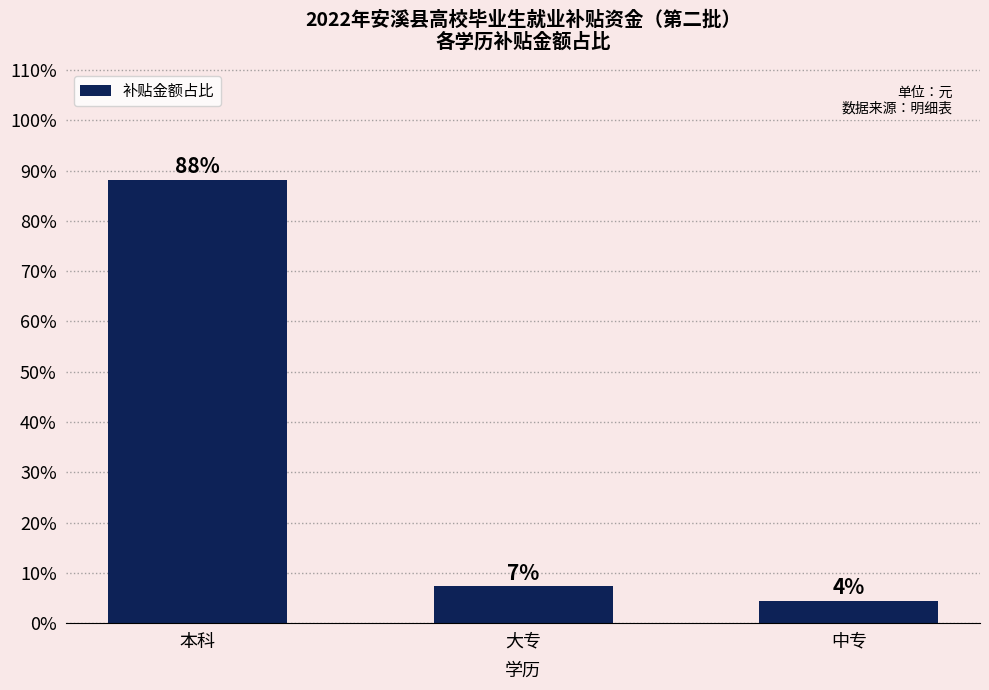

Which has a higher value, 大专 or 中专?

大专